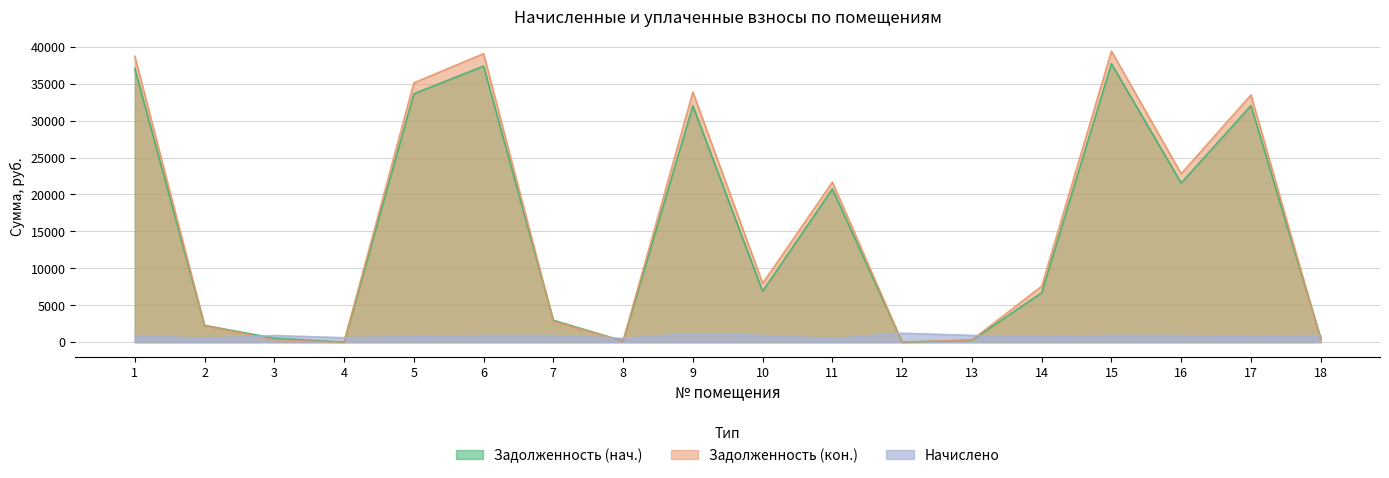

The value of Задолженность (кон.) at 14 is 7577.7. True or false?

True